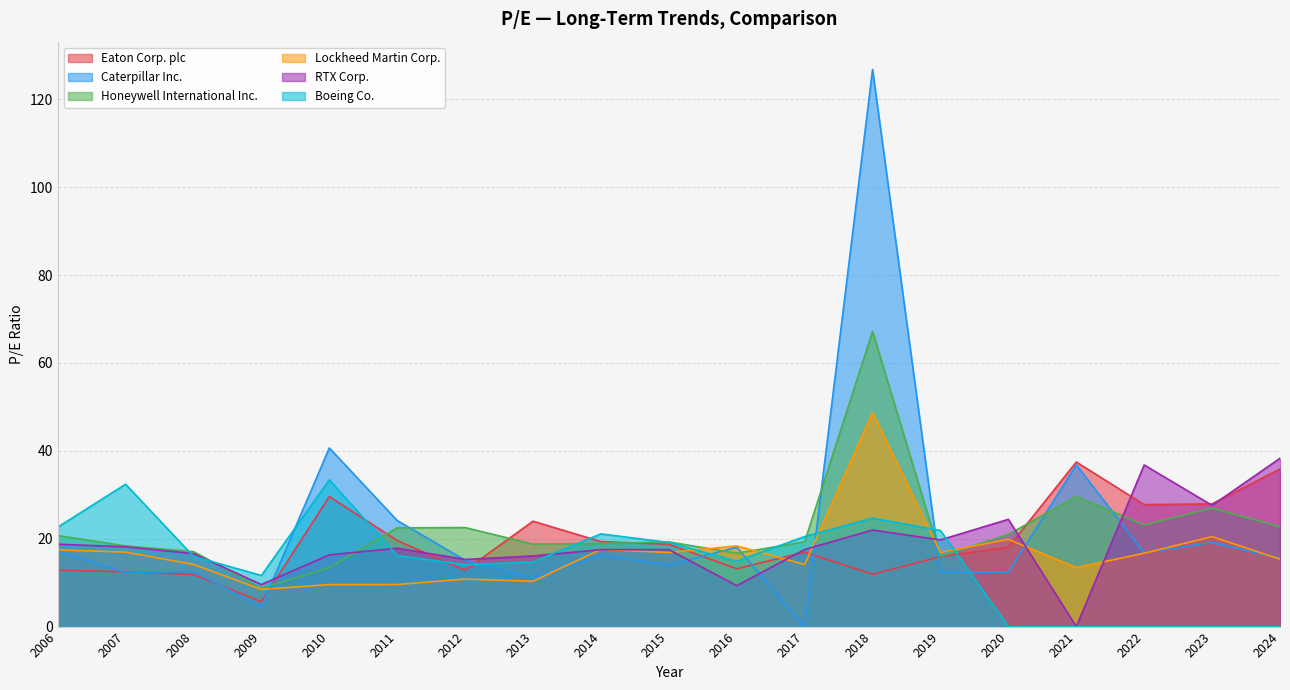

How many lines are shown in the chart?

6